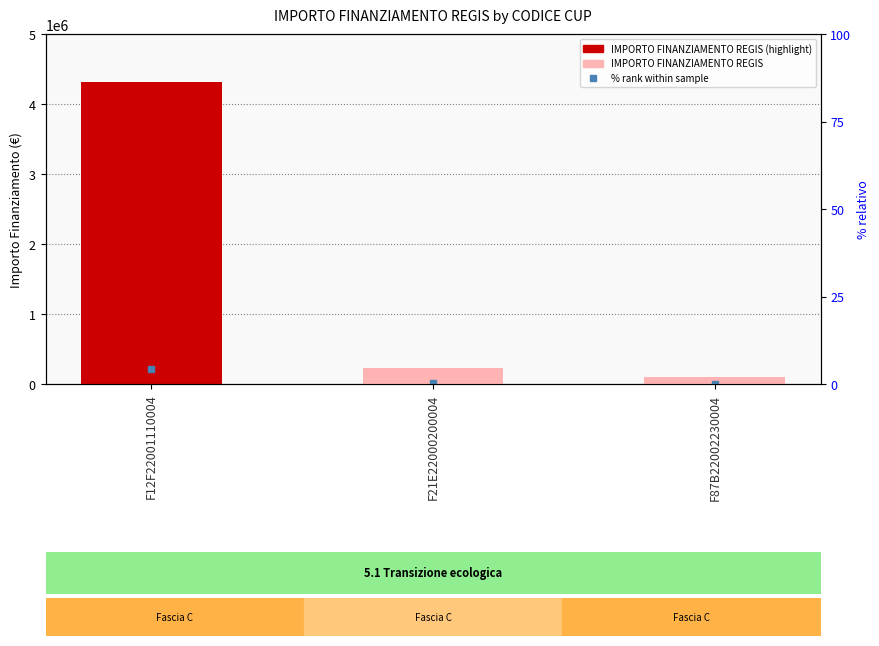

List the labels in order of value, largest first.

F12F22001110004, F21E22000200004, F87B22002230004